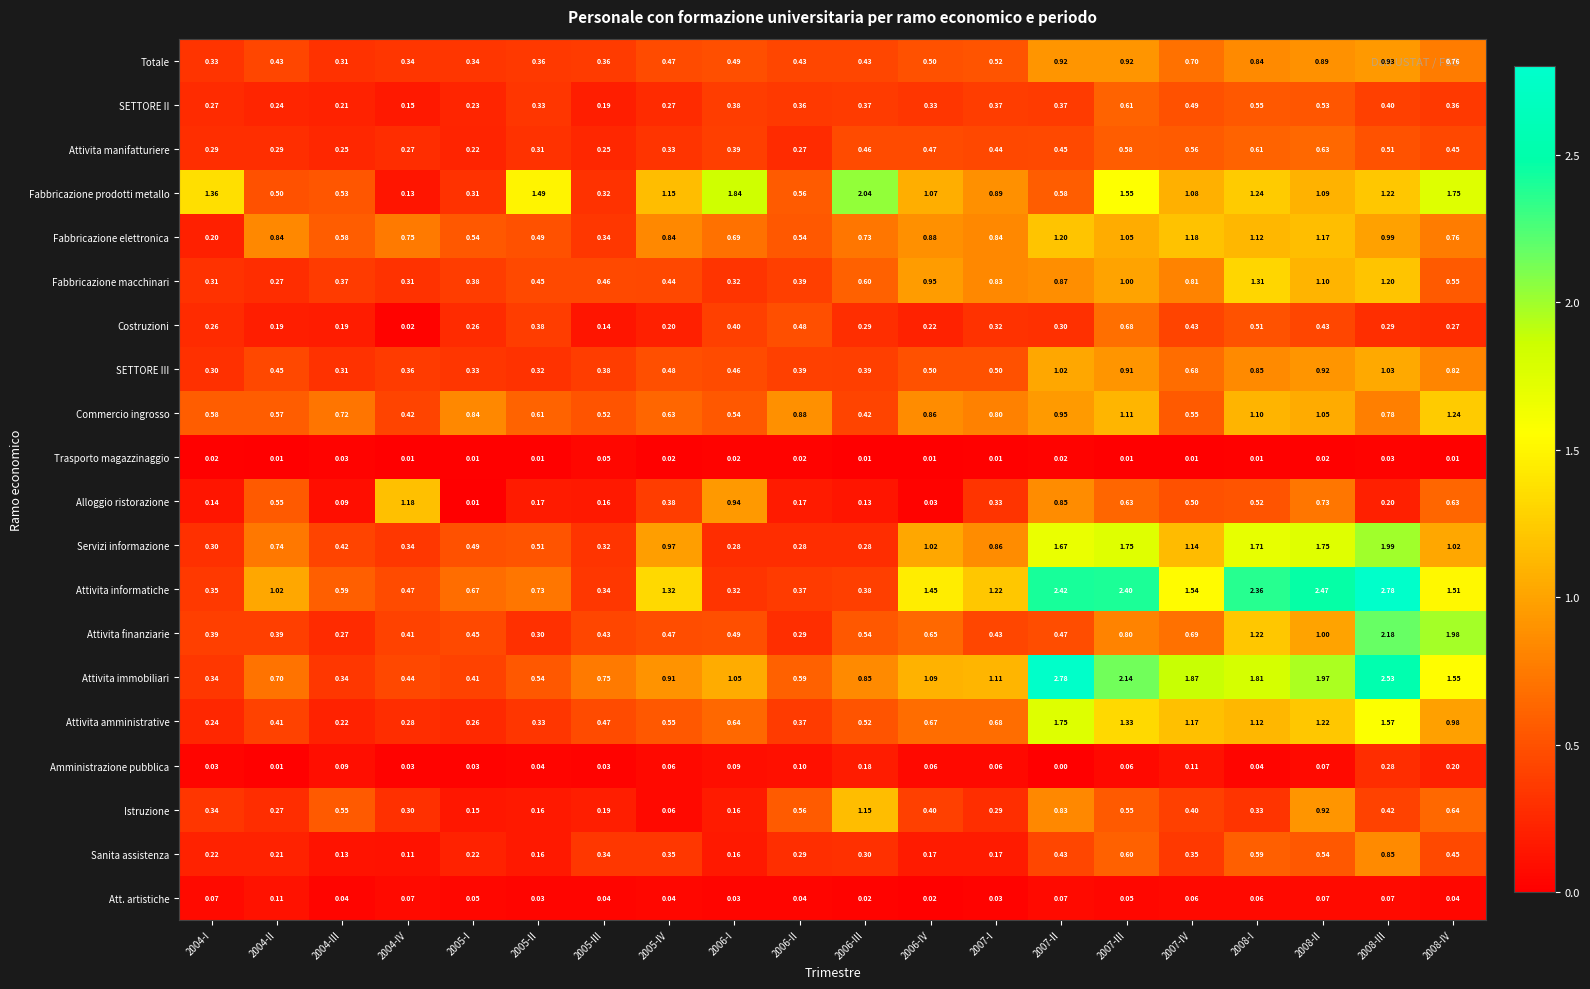

At 2006-III, list the series in order from smallest to largest.

Trasporto magazzinaggio, Att. artistiche, Alloggio ristorazione, Amministrazione pubblica, Servizi informazione, Costruzioni, Sanita assistenza, SETTORE II, Attivita informatiche, SETTORE III, Commercio ingrosso, Totale, Attivita manifatturiere, Attivita amministrative, Attivita finanziarie, Fabbricazione macchinari, Fabbricazione elettronica, Attivita immobiliari, Istruzione, Fabbricazione prodotti metallo